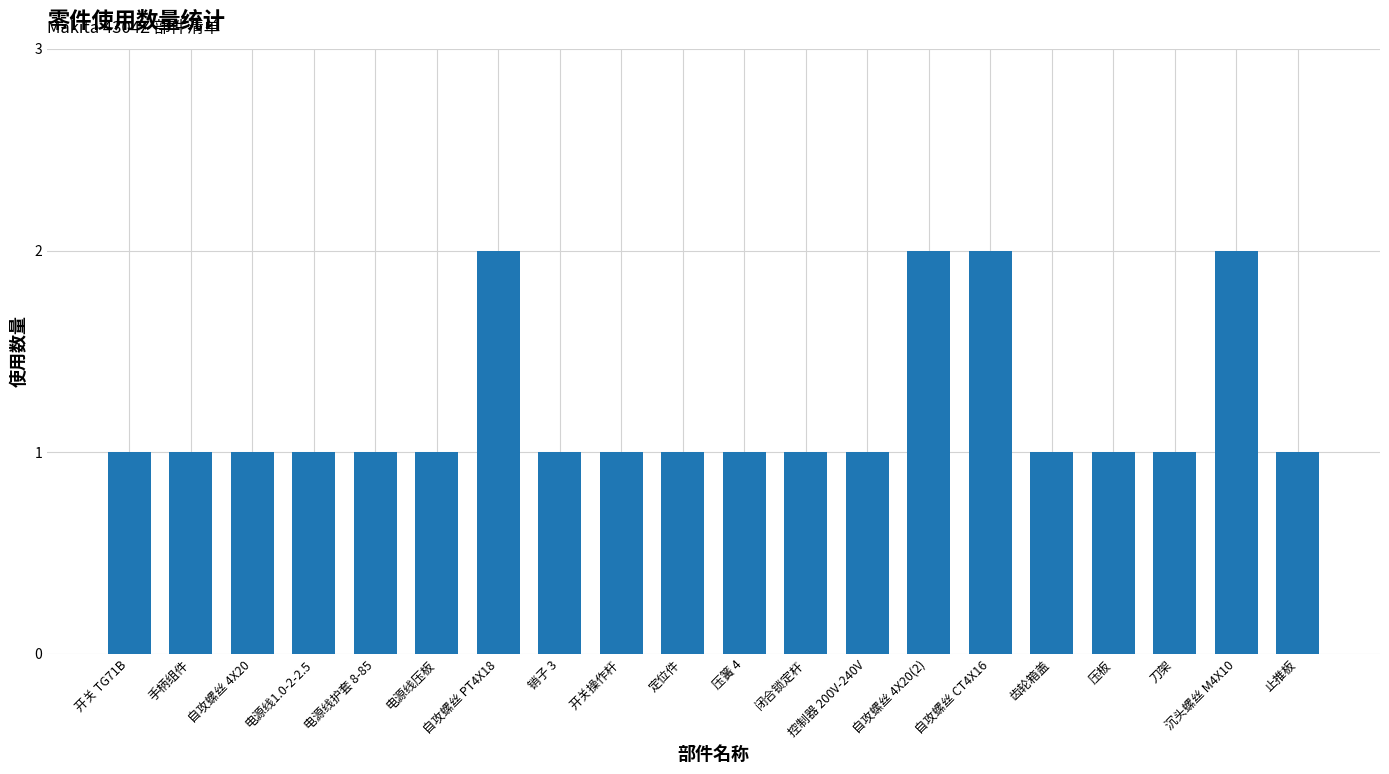

Reading right to left, list all the values displayed in this chart.

止推板=1	沉头螺丝 M4X10=2	刀架=1	压板=1	齿轮箱盖=1	自攻螺丝 CT4X16=2	自攻螺丝 4X20(2)=2	控制器 200V-240V=1	闭合锁定杆=1	压簧 4=1	定位件=1	开关操作杆=1	销子 3=1	自攻螺丝 PT4X18=2	电源线压板=1	电源线护套 8-85=1	电源线1.0-2-2.5=1	自攻螺丝 4X20=1	手柄组件=1	开关 TG71B=1